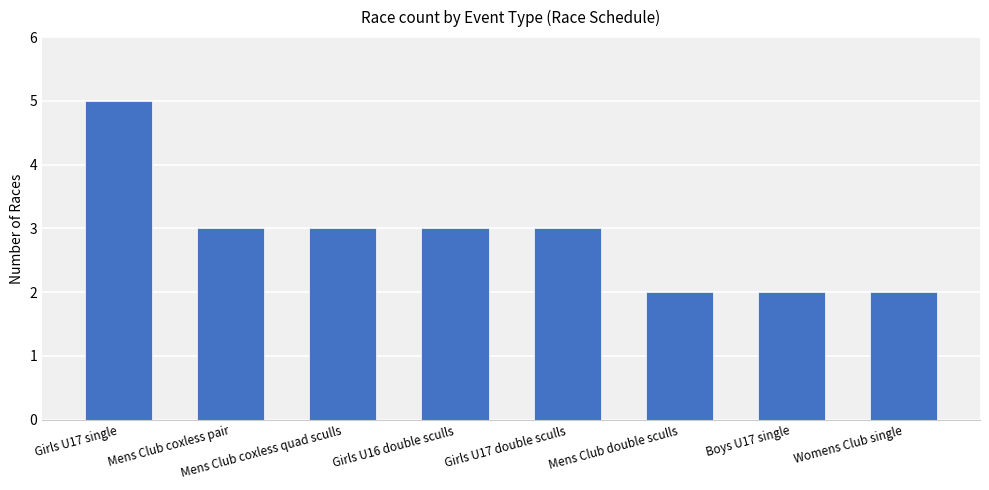

What is the maximum value shown in the chart?

5